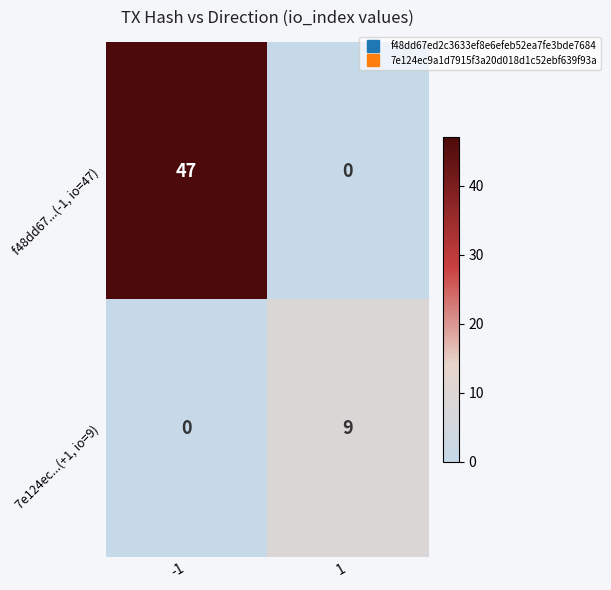

Is it true that f48dd67...(-1, io=47) equals -14 at 1?

False